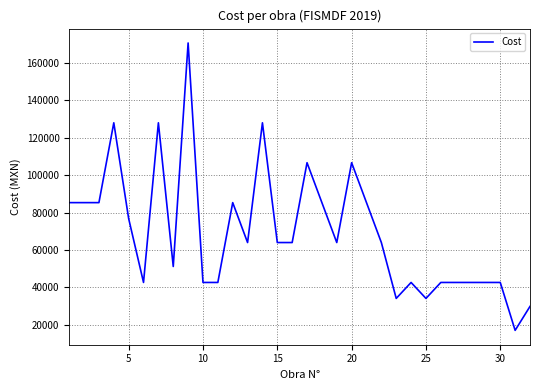

How many distinct data groups are displayed?

1